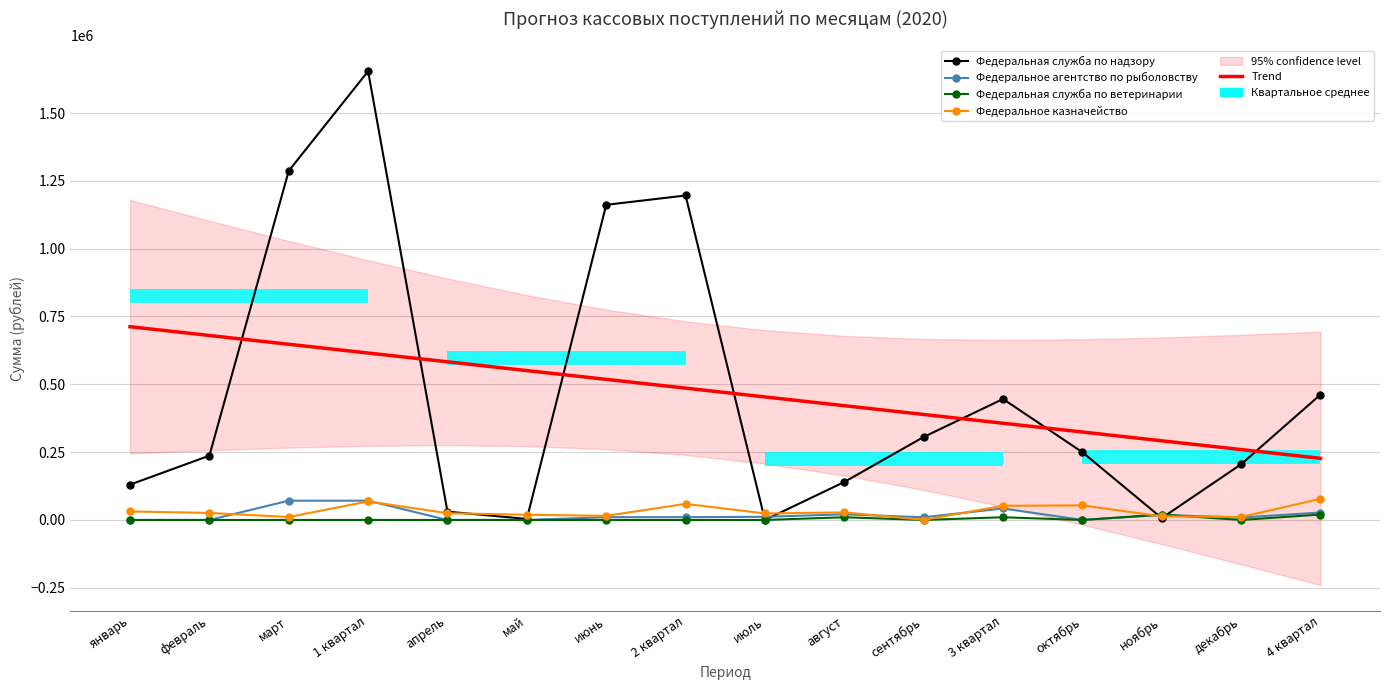

At which label does Федеральное агентство по рыболовству reach its minimum?

январь